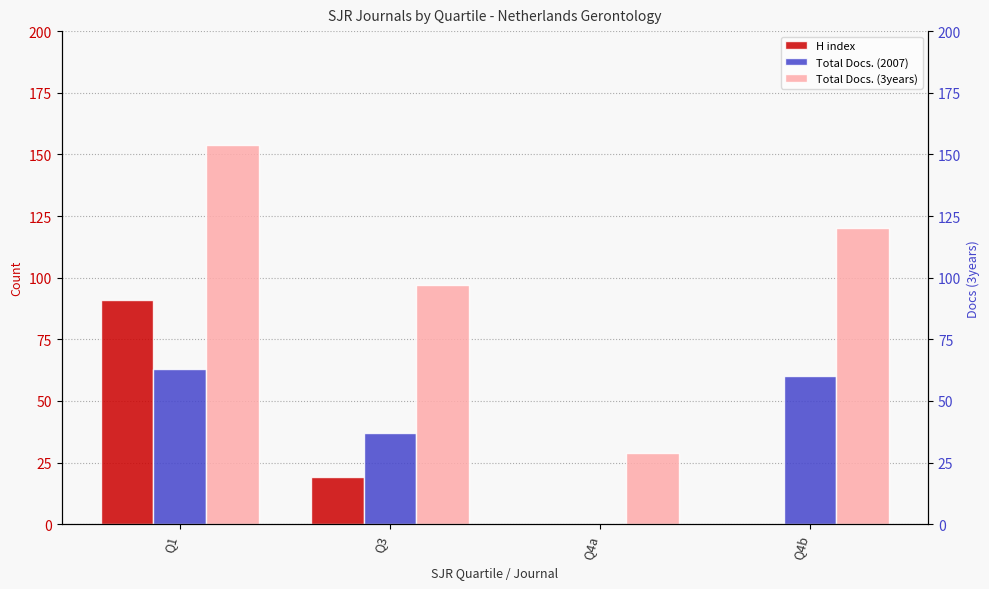

What is the total value across all series at Q4b?

180